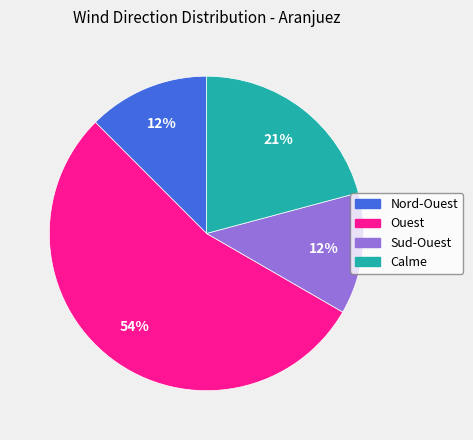

Is the sum of Ouest and Nord-Ouest greater than half?

Yes